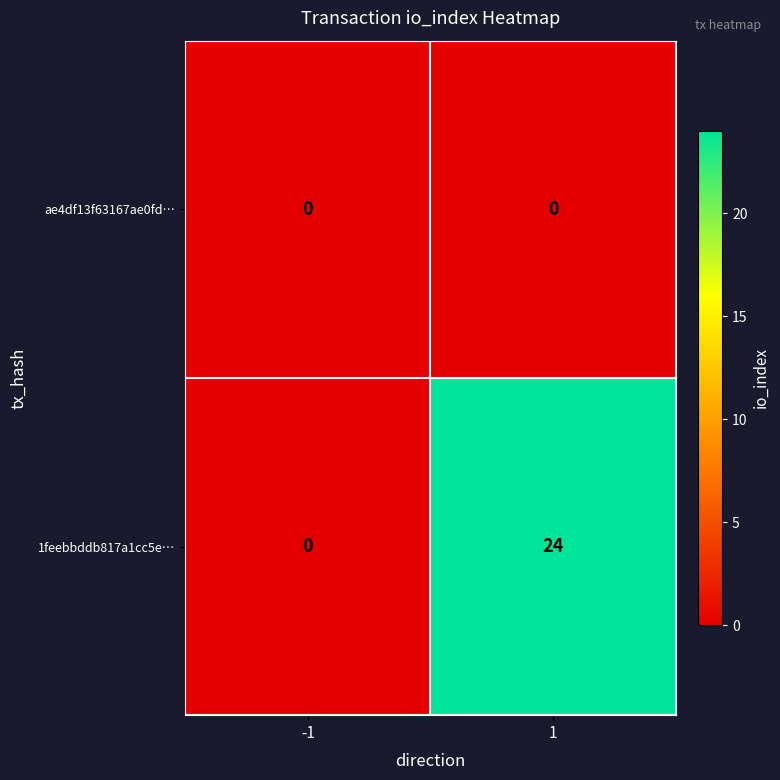

How many distinct data groups are displayed?

2